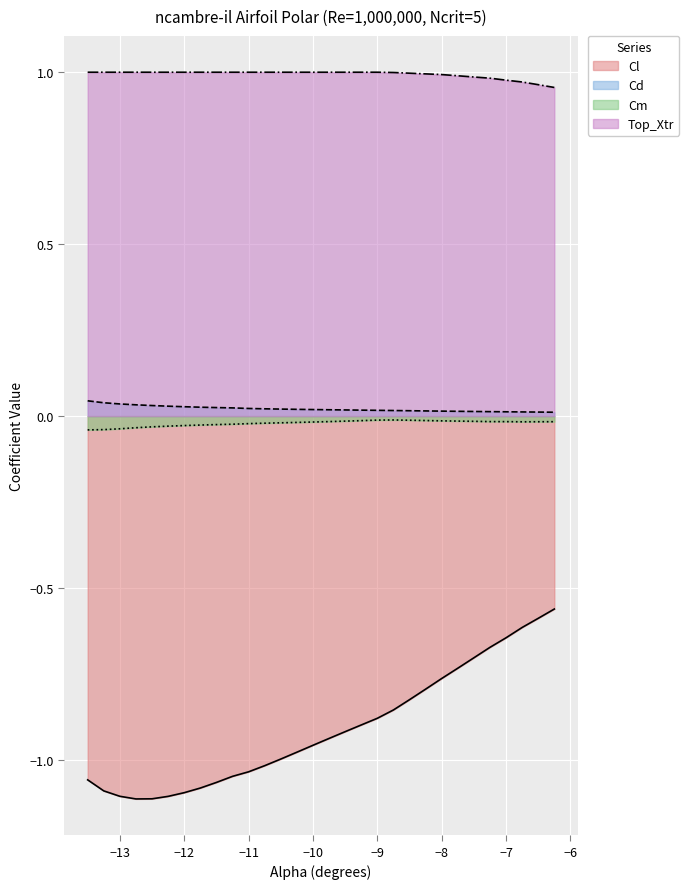

The Cd series shows 0.0 at −10. True or false?

True